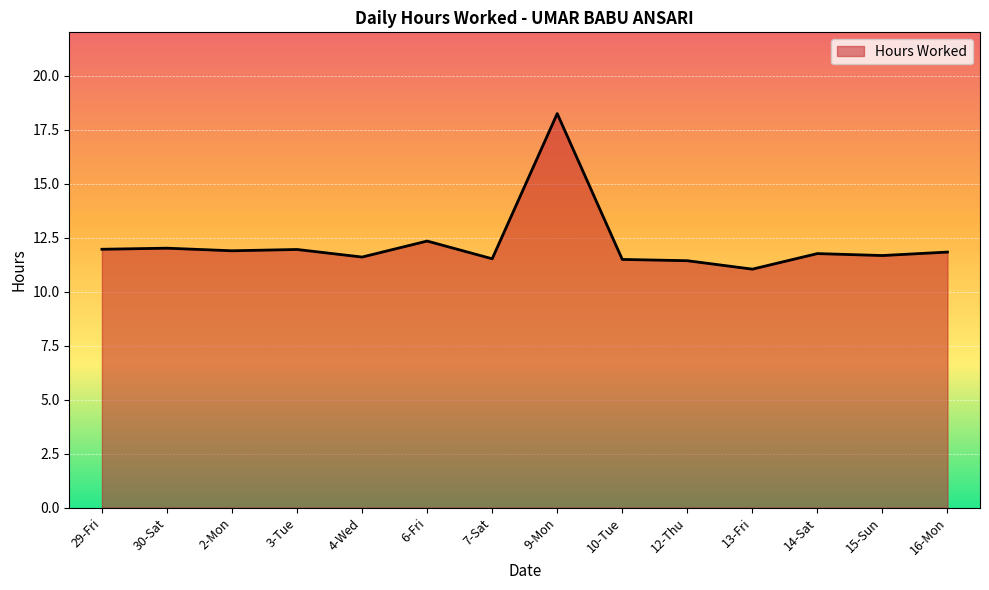

What is the change in value from 9-Mon to 16-Mon?

-6.4